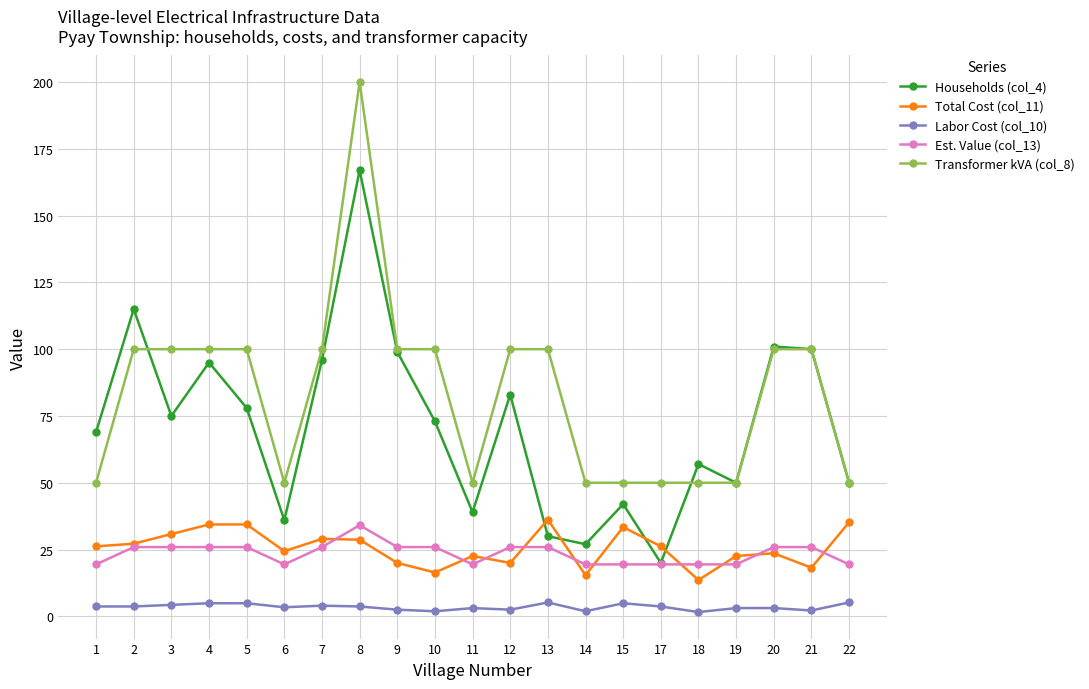

Count the number of data series in this chart.

5